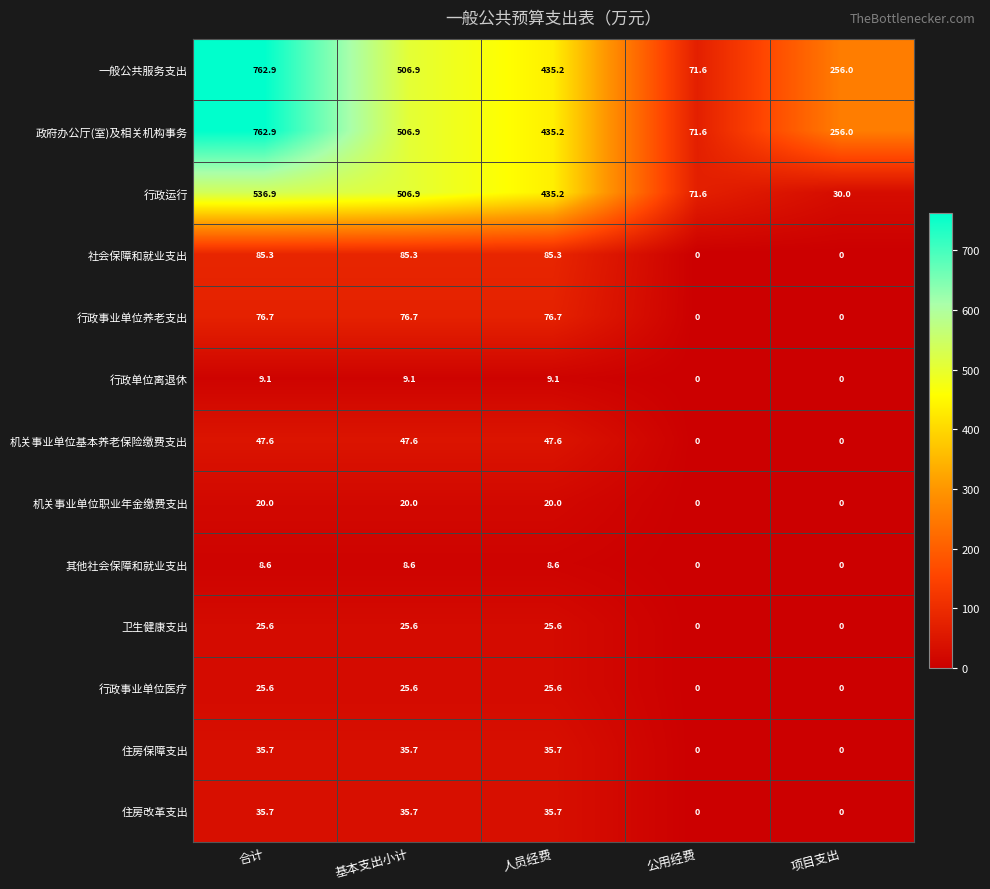

Count the number of categories in the chart.

5